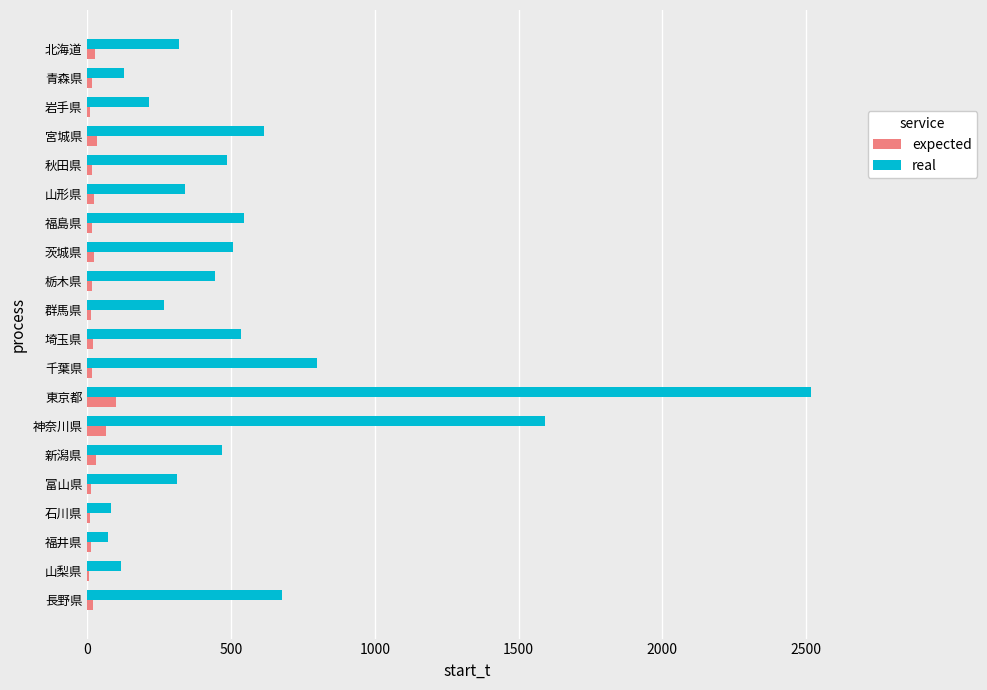

What is the sum of all expected values?

485